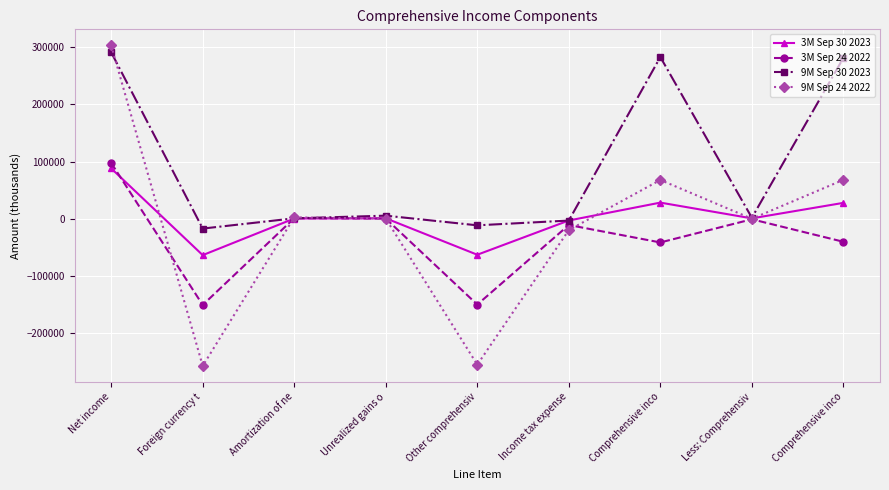

Where is 9M Sep 24 2022 nearest to the value 22699?

Amortization of ne